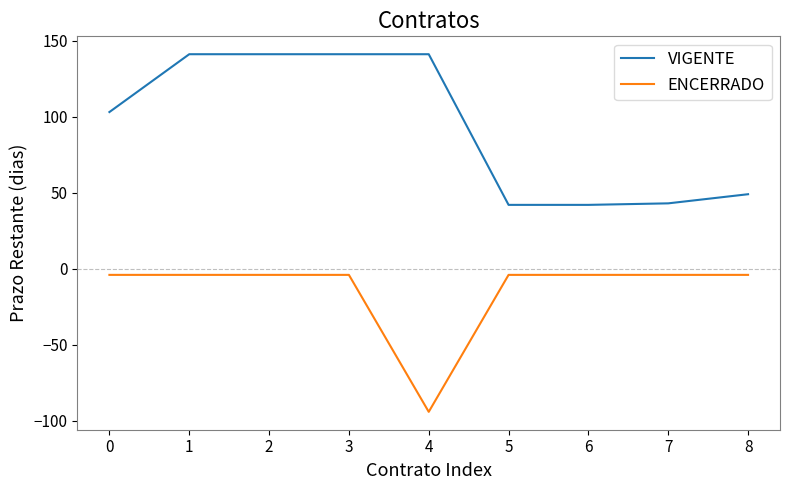

The value of VIGENTE at 2 is 141. True or false?

True